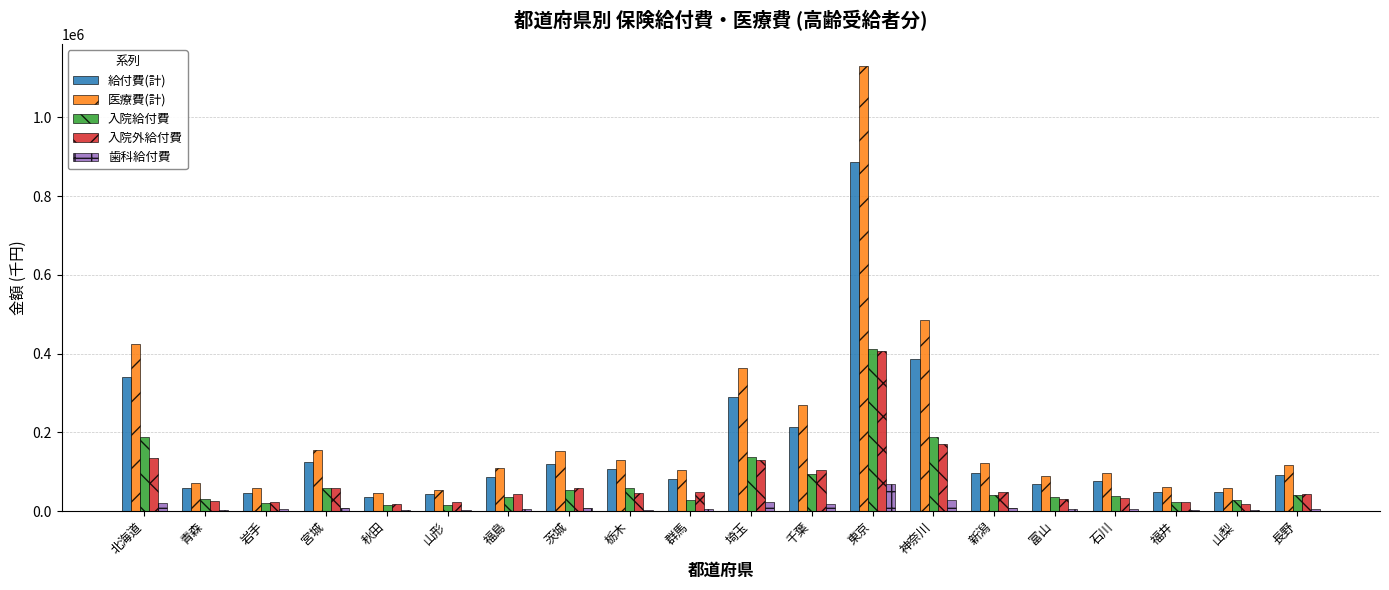

What are all the series names shown in the legend?

給付費(計), 医療費(計), 入院給付費, 入院外給付費, 歯科給付費